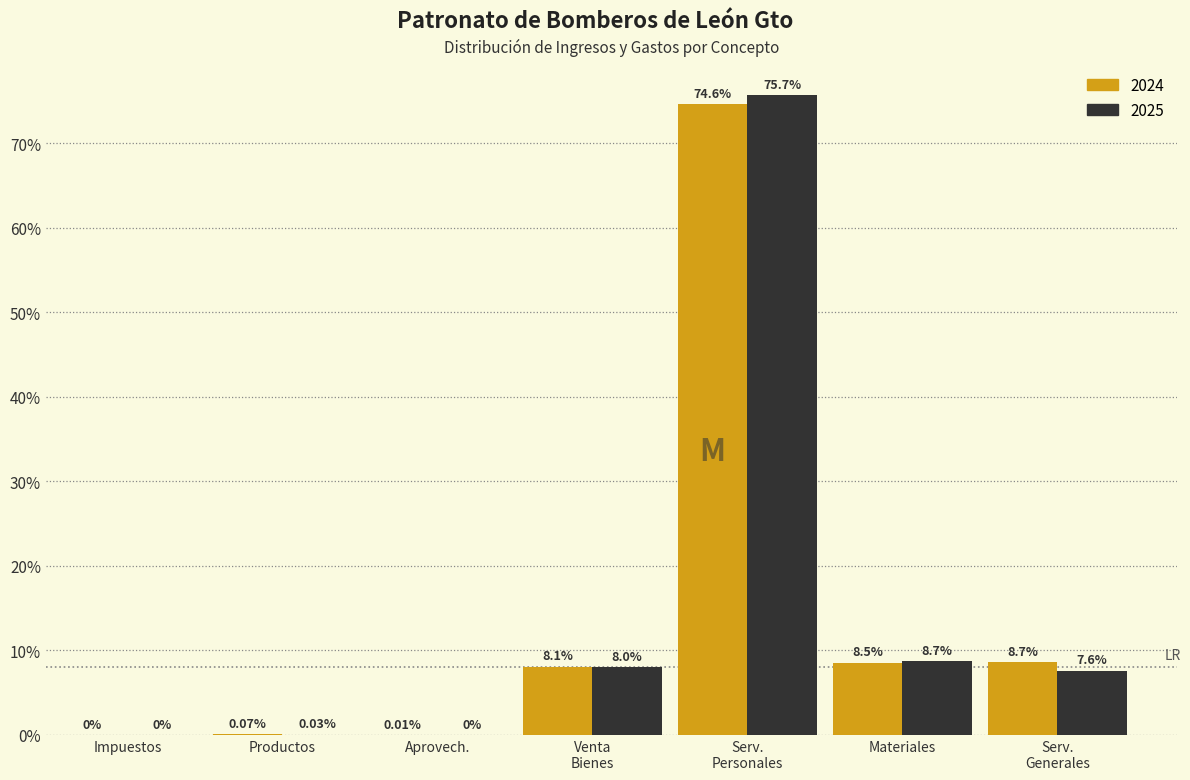

What is the sum of all 2024 values?

100.0